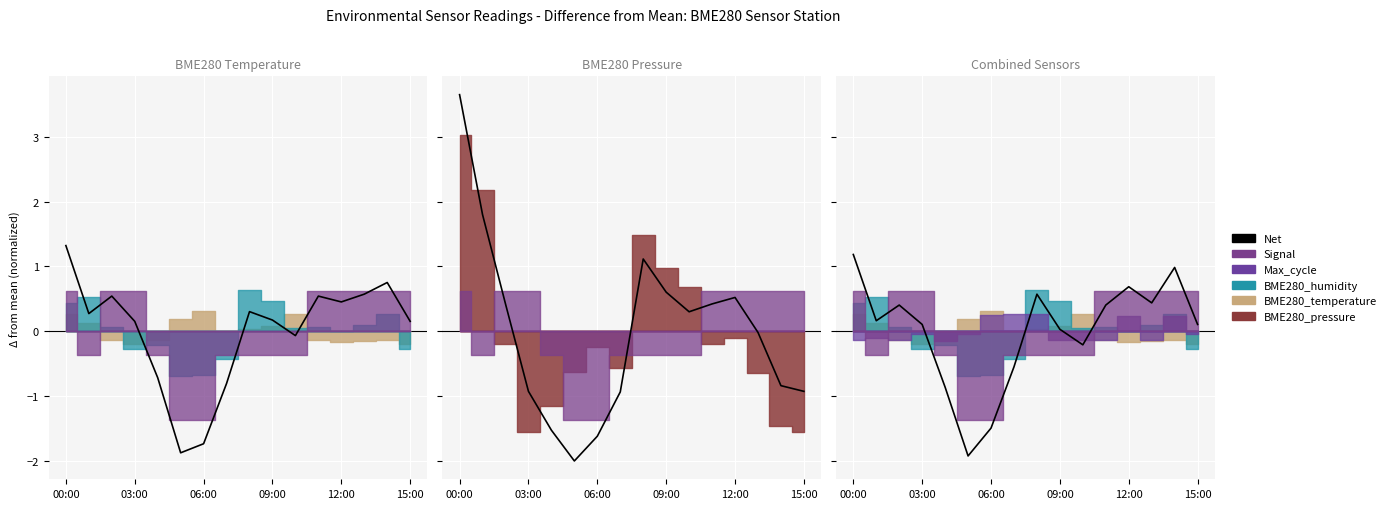

What position from the right is 06:00?

10